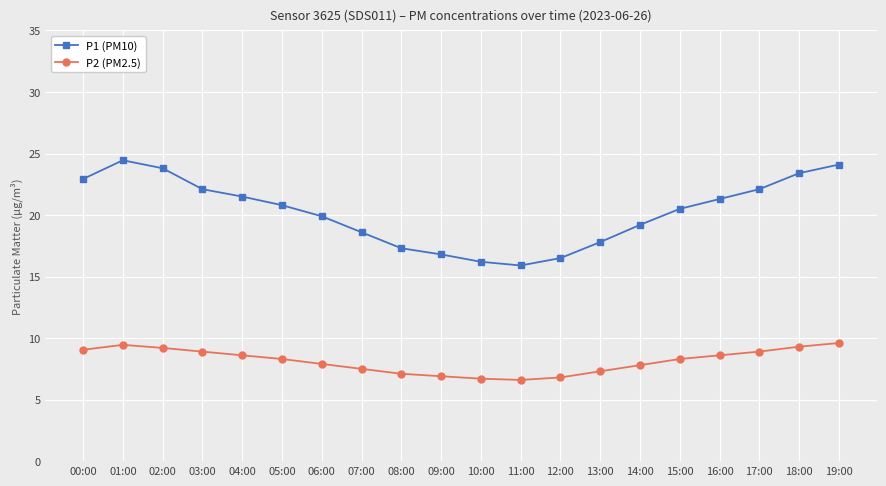

What is the label of the 2nd point from the right?

18:00